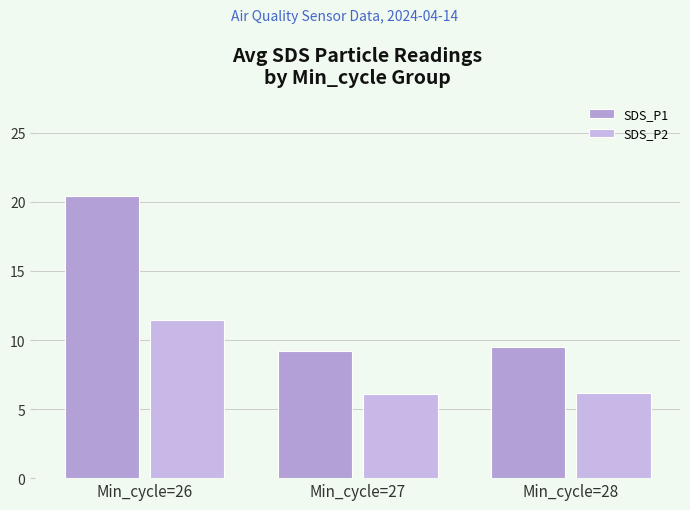

What is the average value of the SDS_P2 series?

7.9